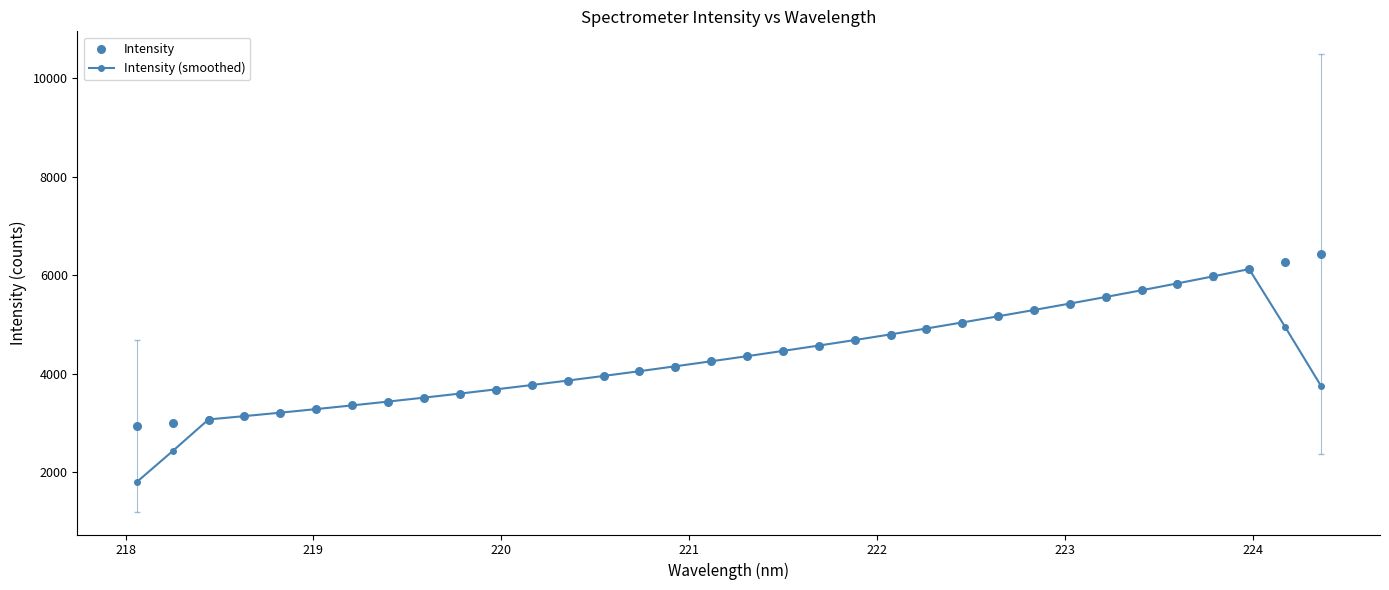

Which series reaches the maximum Y coordinate?

Intensity